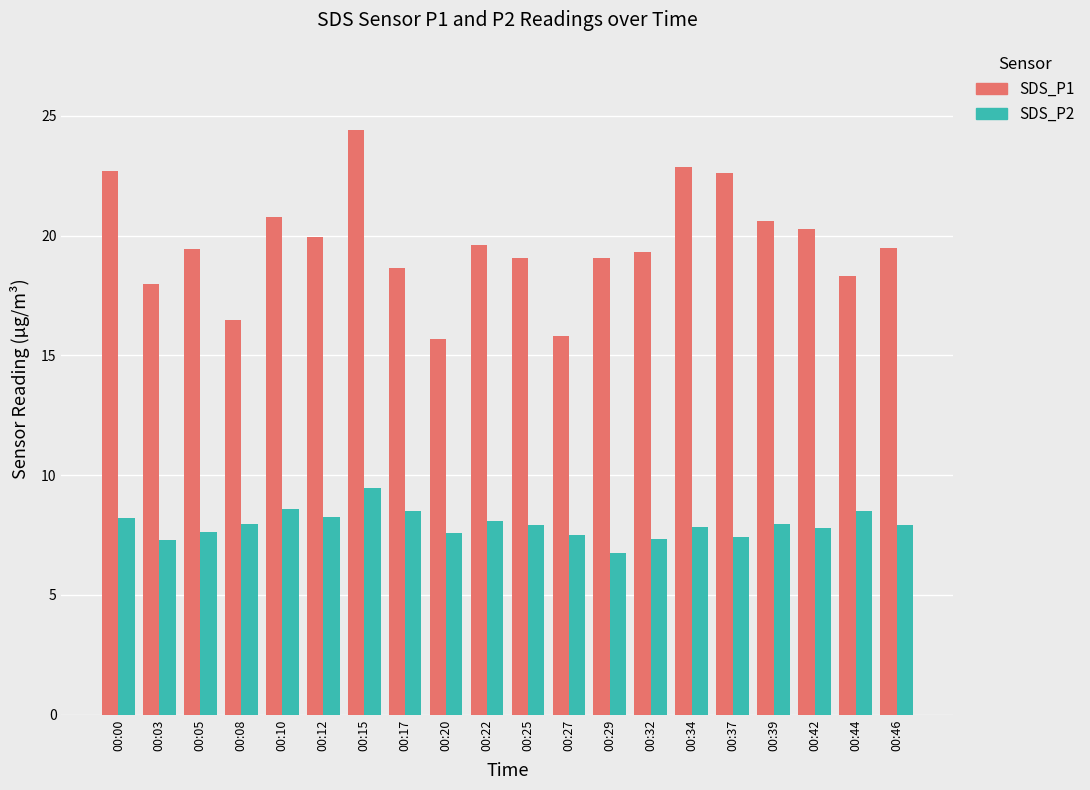

Which label corresponds to the largest value in the chart?

00:15